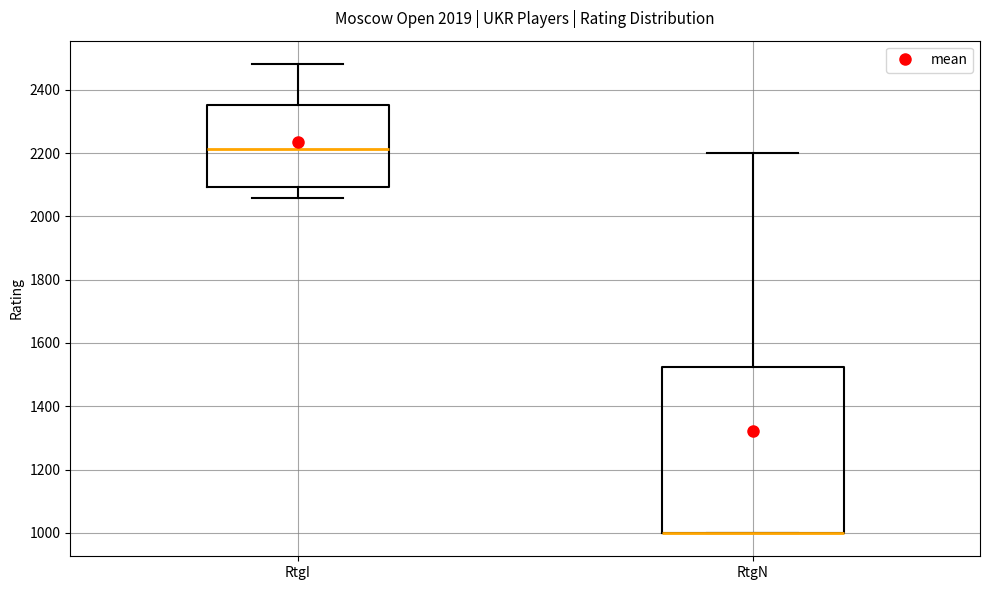

Which box is the tallest, from its lower edge to its upper edge?

RtgN